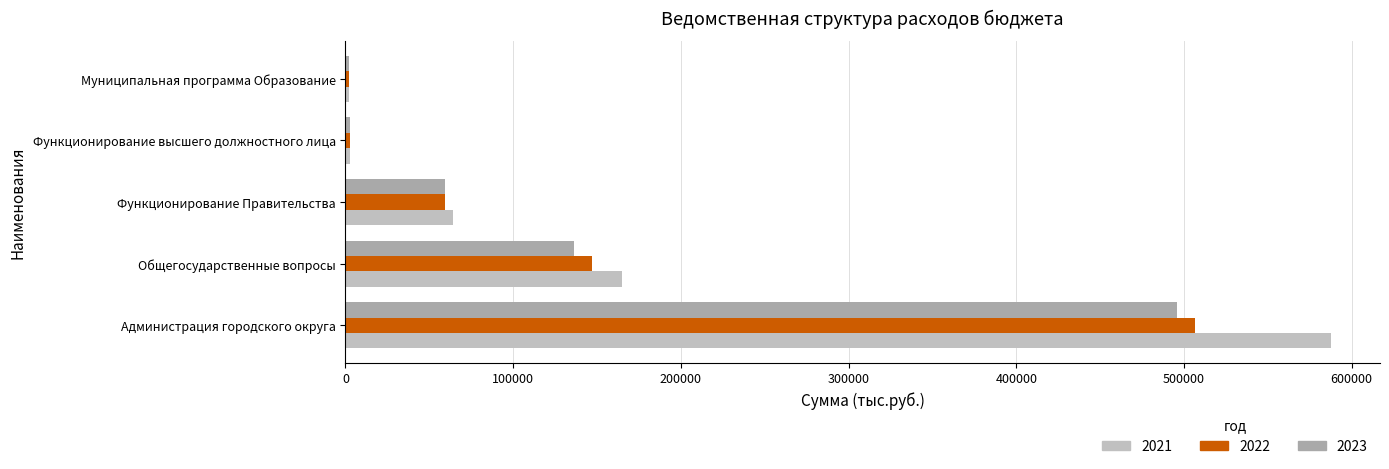

The 2022 series shows 4494.4 at Функционирование высшего должностного лица. True or false?

False